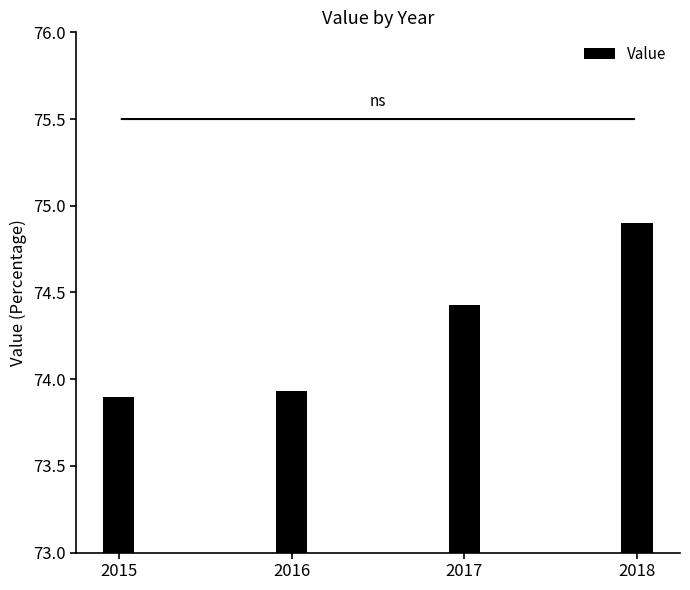

The chart shows a value of 73.9 at 2015. True or false?

True